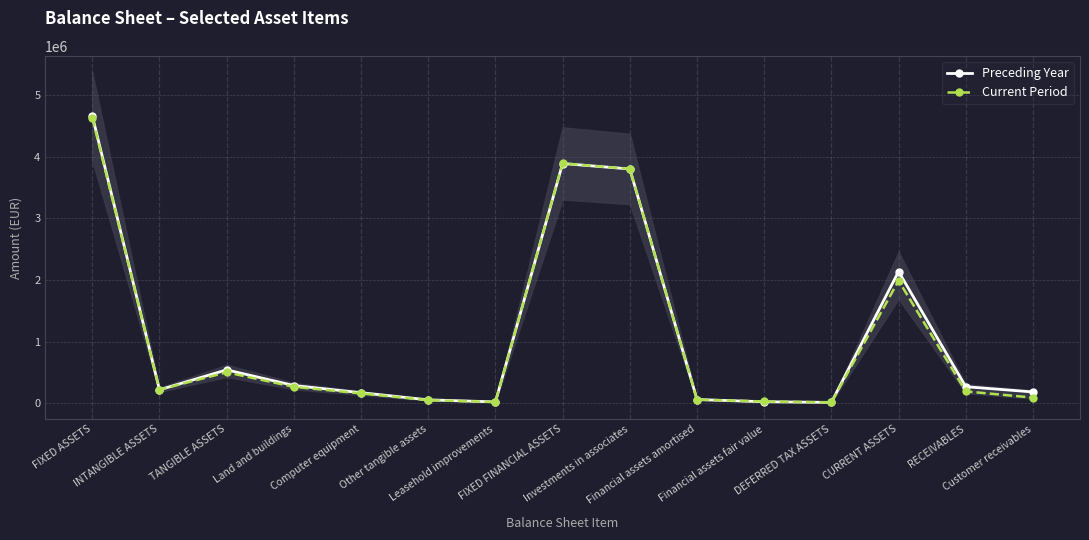

Rank the categories by Preceding Year value from highest to lowest.

FIXED ASSETS, FIXED FINANCIAL ASSETS, Investments in associates, CURRENT ASSETS, TANGIBLE ASSETS, Land and buildings, RECEIVABLES, INTANGIBLE ASSETS, Customer receivables, Computer equipment, Financial assets amortised, Other tangible assets, Financial assets fair value, Leasehold improvements, DEFERRED TAX ASSETS